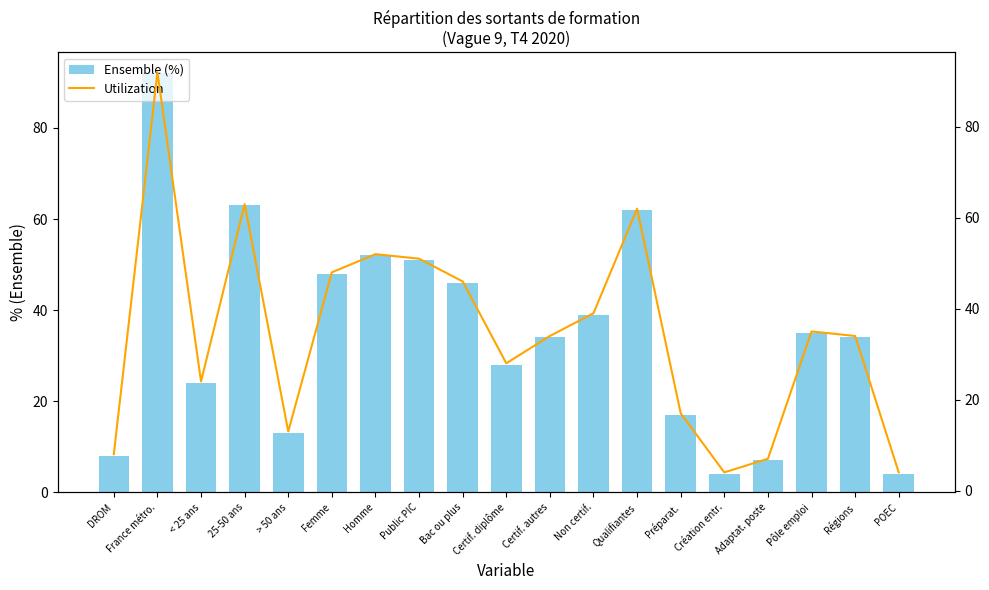

Does the chart contain any negative values?

No